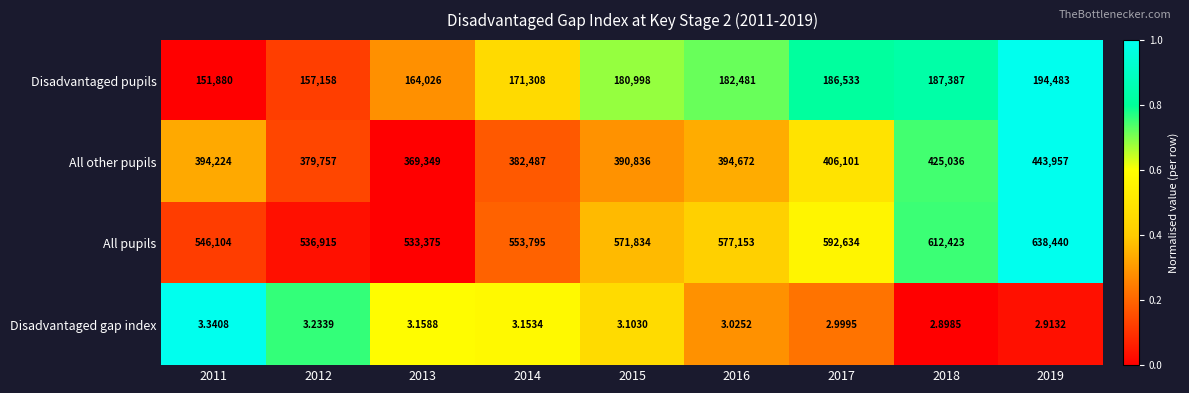

Which series has the largest total across all categories?

All pupils